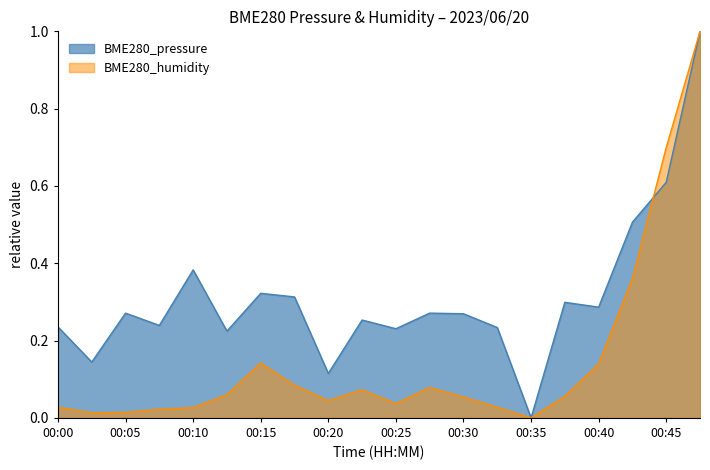

How many times do BME280_pressure and BME280_humidity cross each other?

1